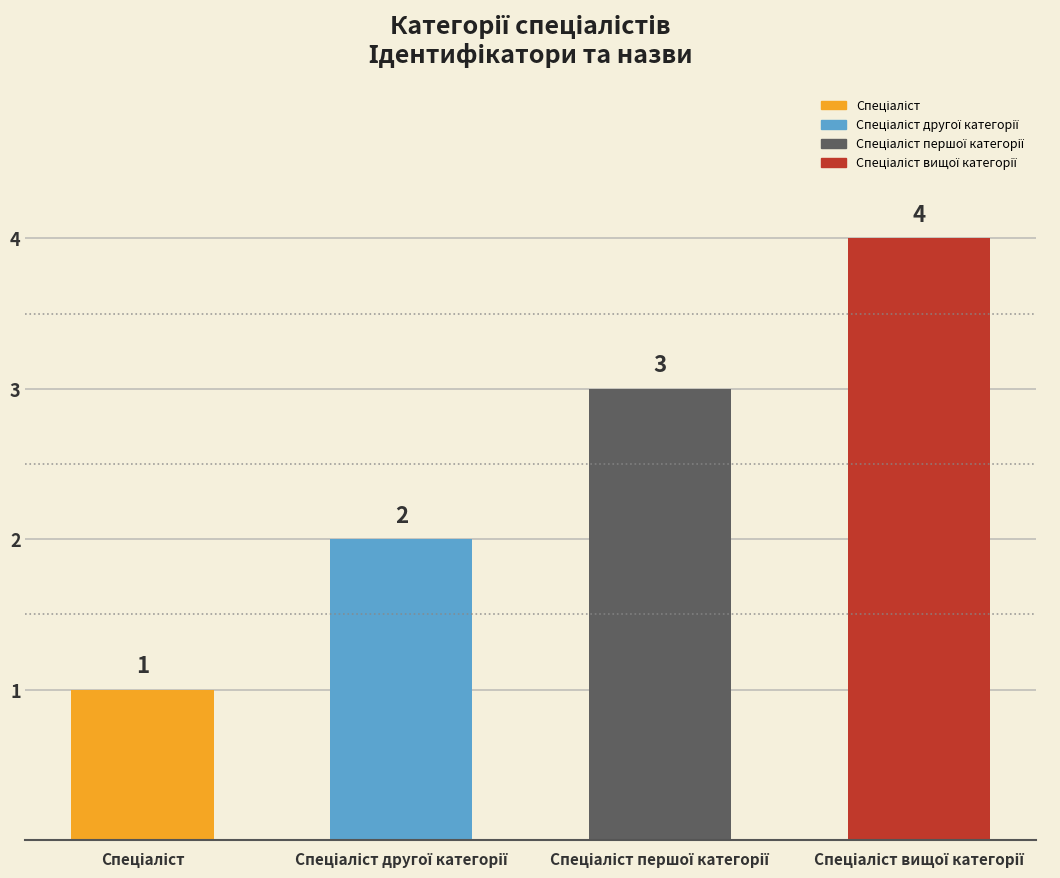

Reading left to right, extract all data points from this chart.

Спеціаліст=1	Спеціаліст другої категорії=2	Спеціаліст першої категорії=3	Спеціаліст вищої категорії=4